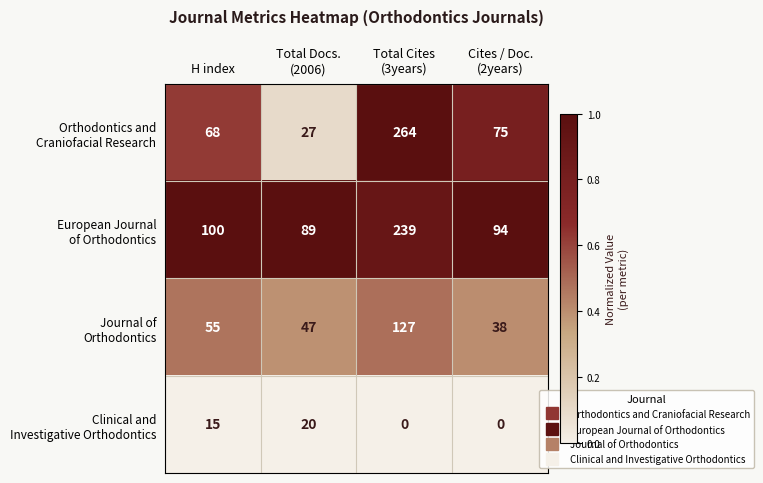

What is the greatest value displayed?

264